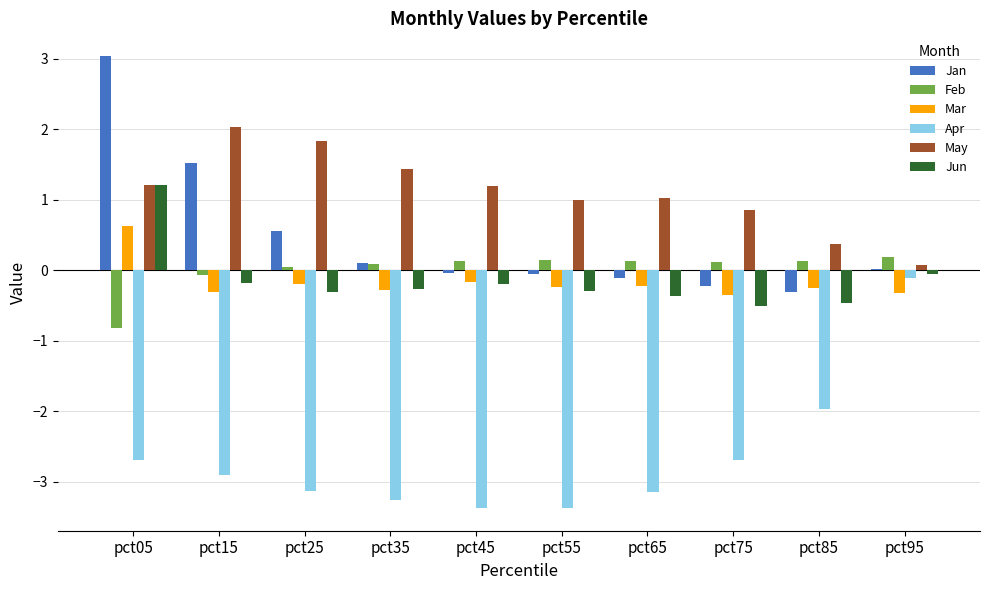

What is the total value across all series at pct65?

-2.7